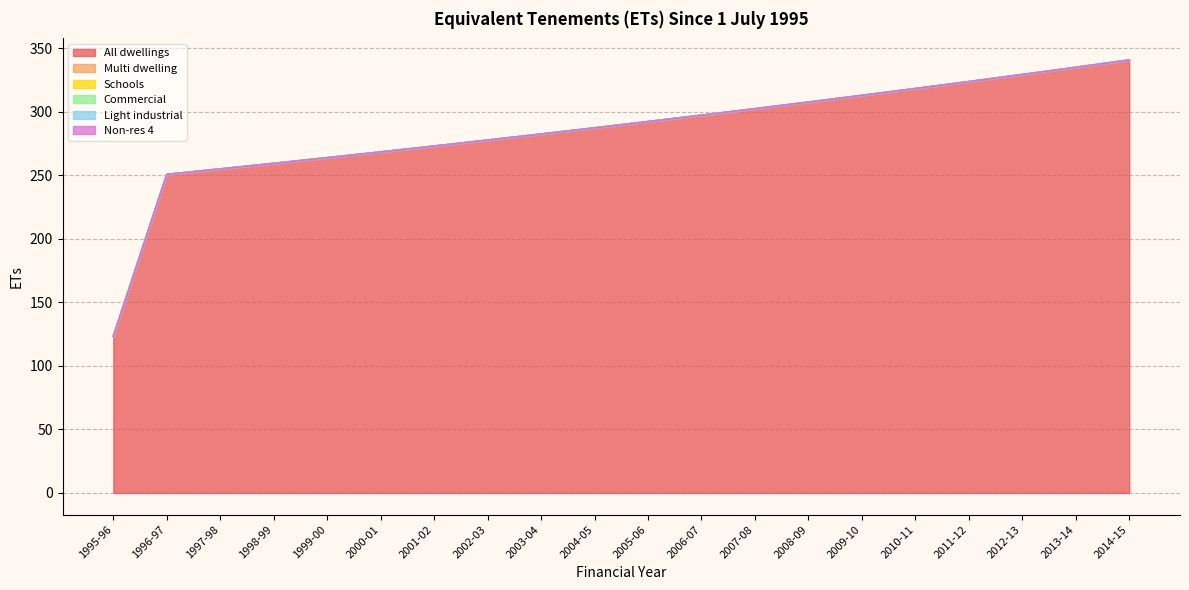

True or false: Non-res 4 has more than 2 points higher than both neighbors.

False